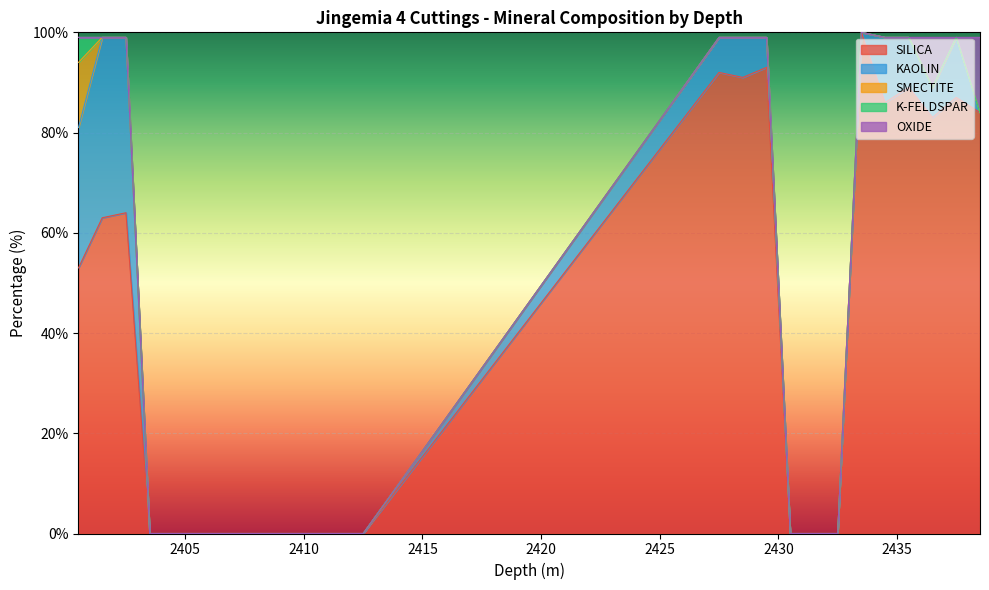

Count the K-FELDSPAR values in the range 0 to 1.

24